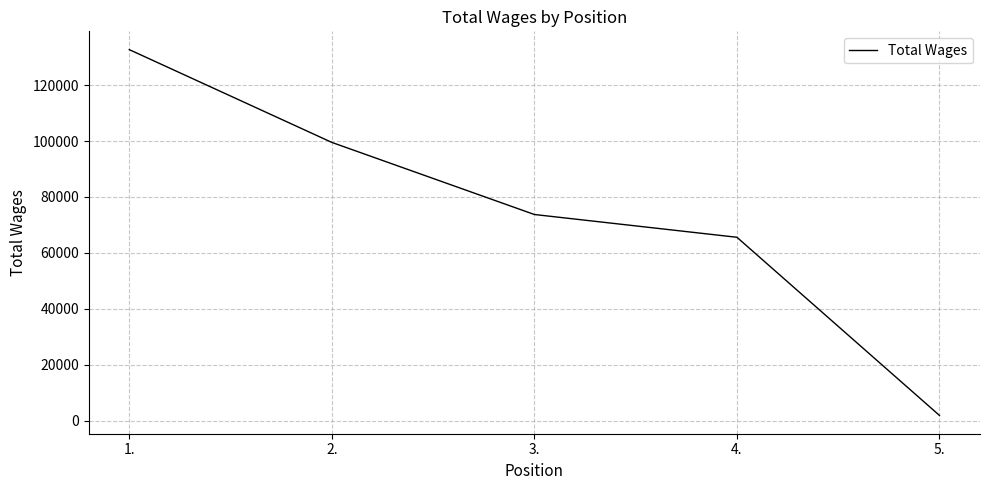

True or false: there are more than 0 points higher than both neighbors.

False